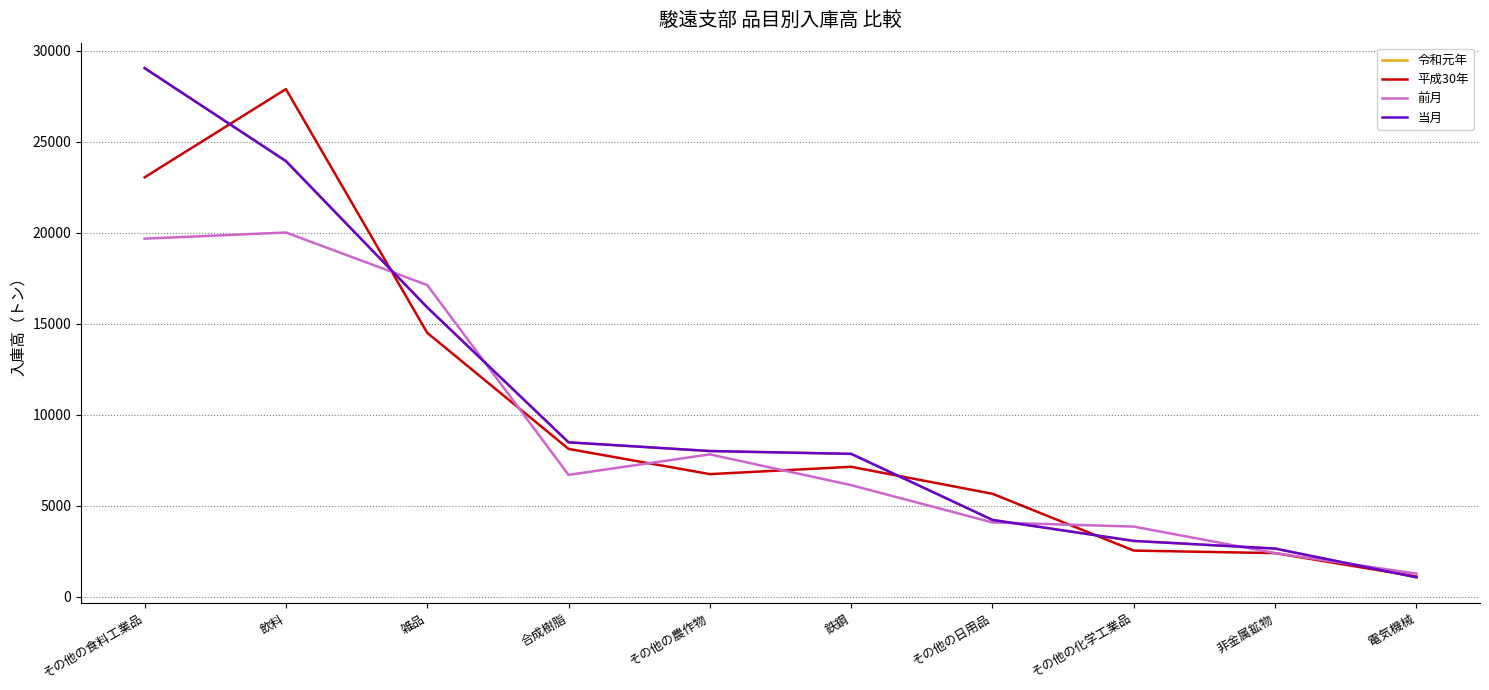

Does the chart have visible grid lines?

Yes